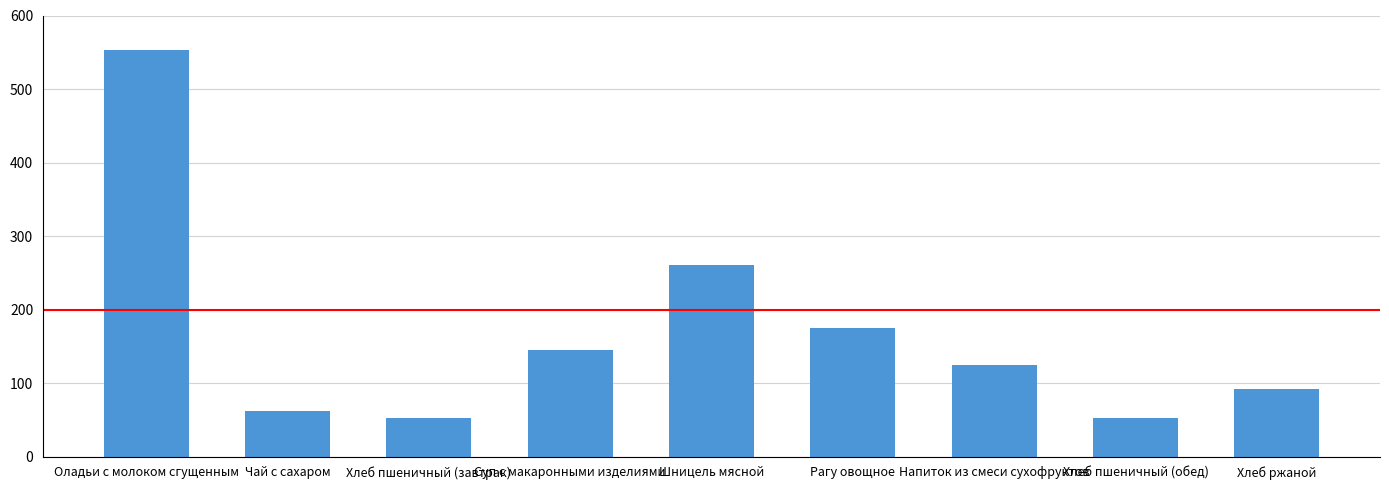

What is the difference between the values at Хлеб ржаной and Чай с сахаром?

30.0